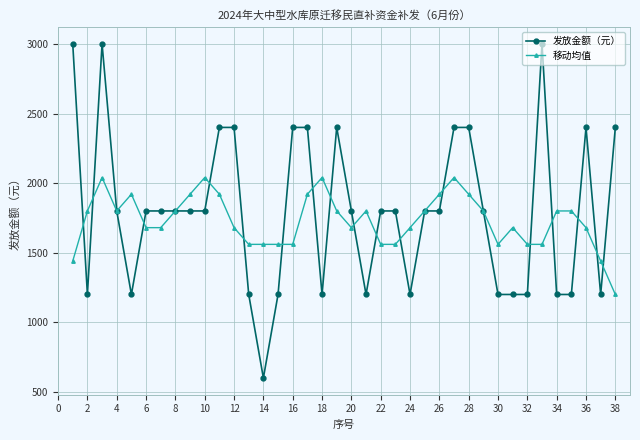

Which series has the largest total across all categories?

发放金额（元）